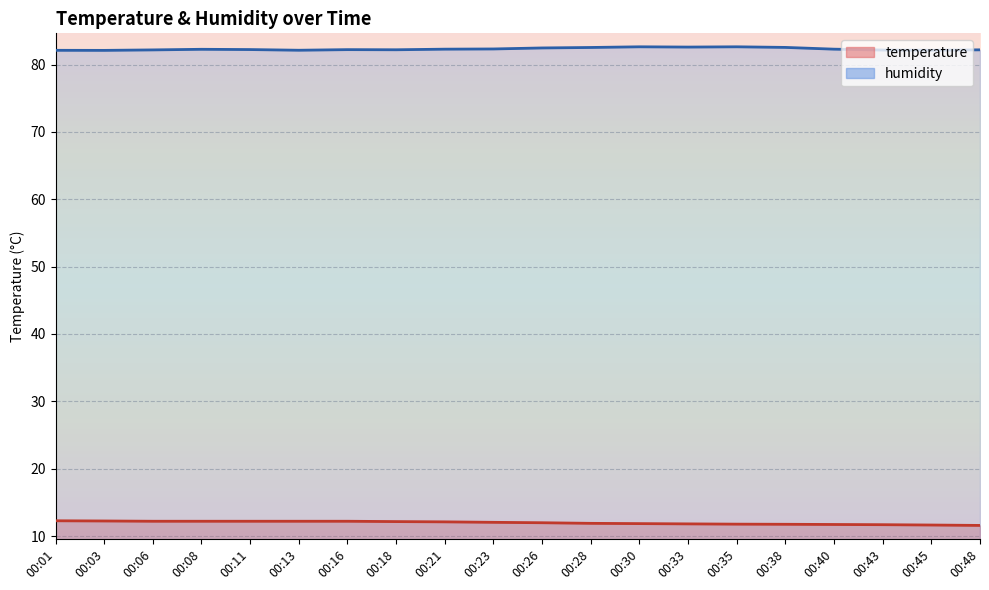

True or false: temperature and humidity cross at least once.

False